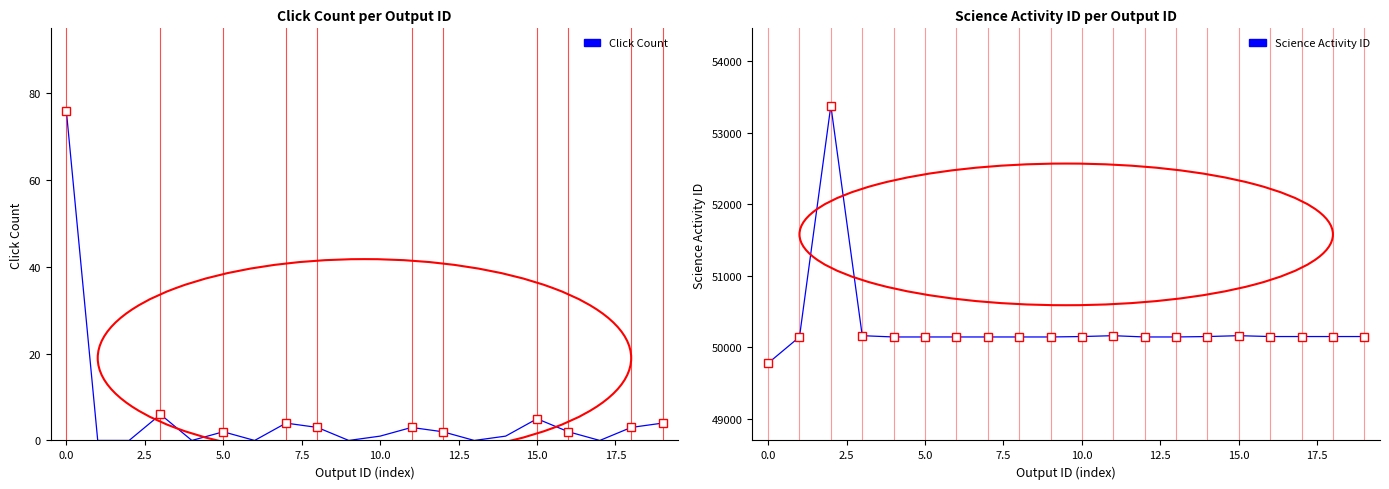

What is the value of the Click Count point at the 12th from the left?

3